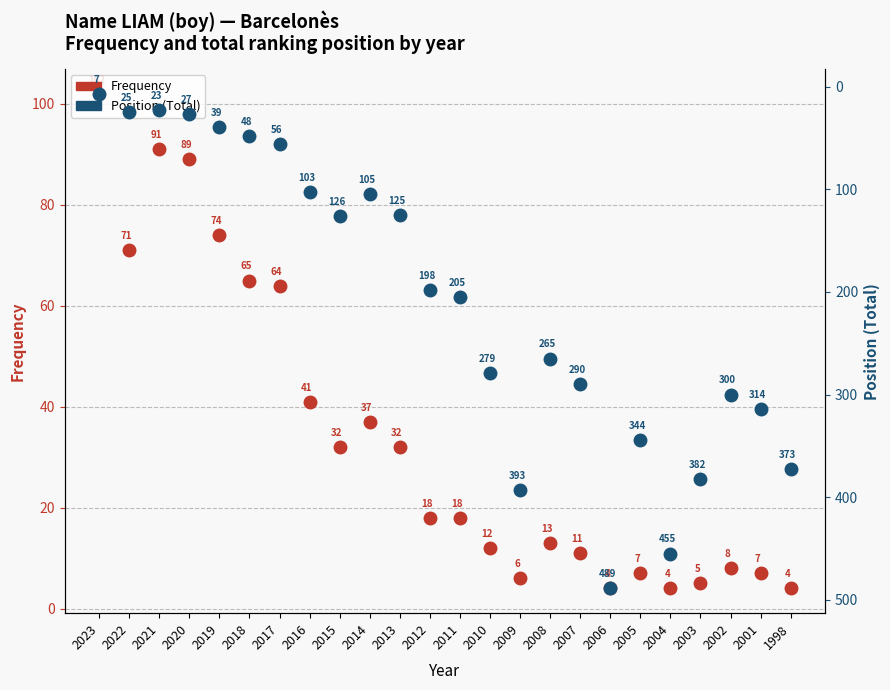

How many values in the Frequency series are below 18?

11